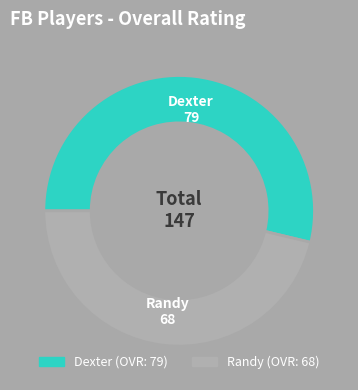

True or false: Randy accounts for 46% of the total.

True